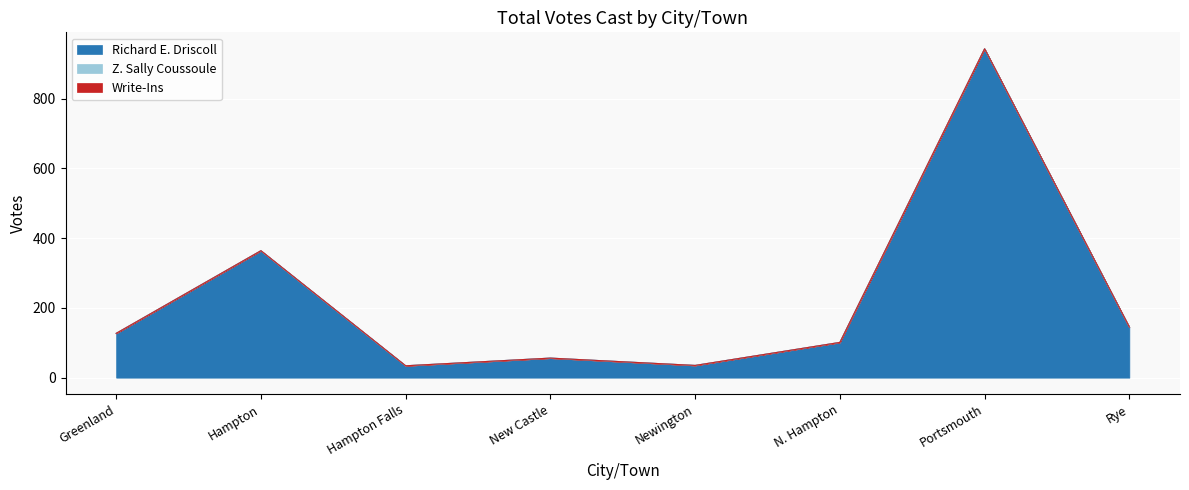

True or false: Richard E. Driscoll and Z. Sally Coussoule intersect in this chart.

False